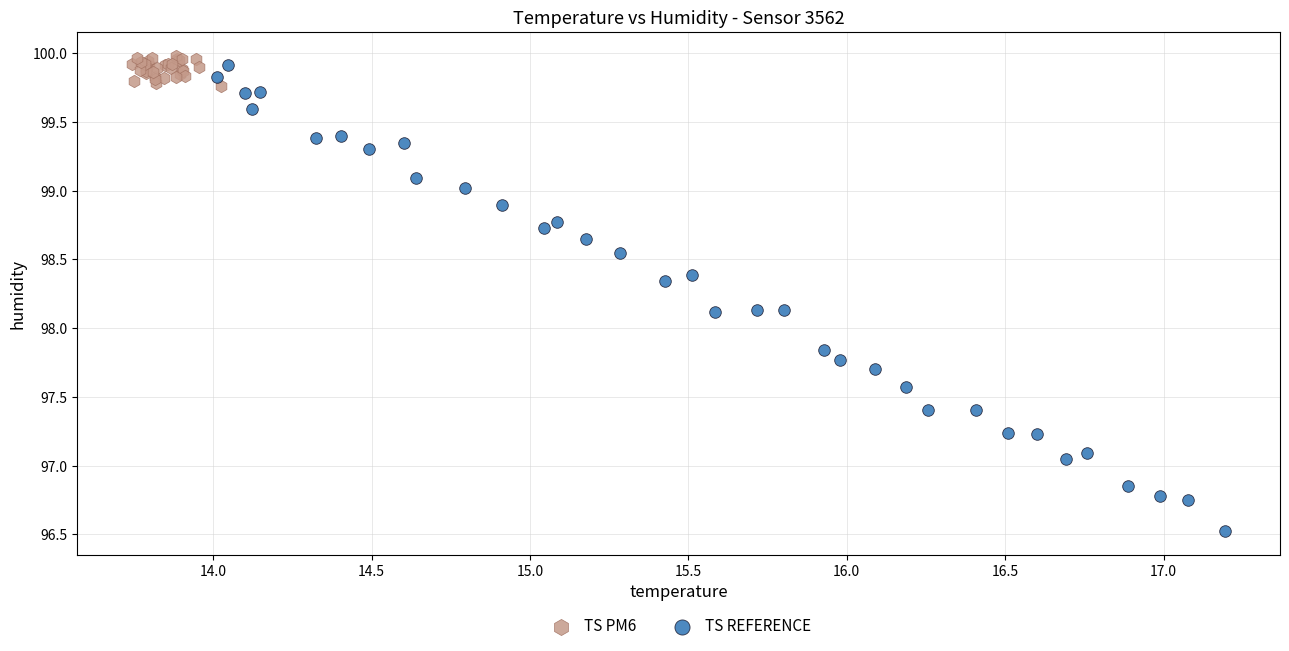

Which series contains the lowest Y value?

TS REFERENCE